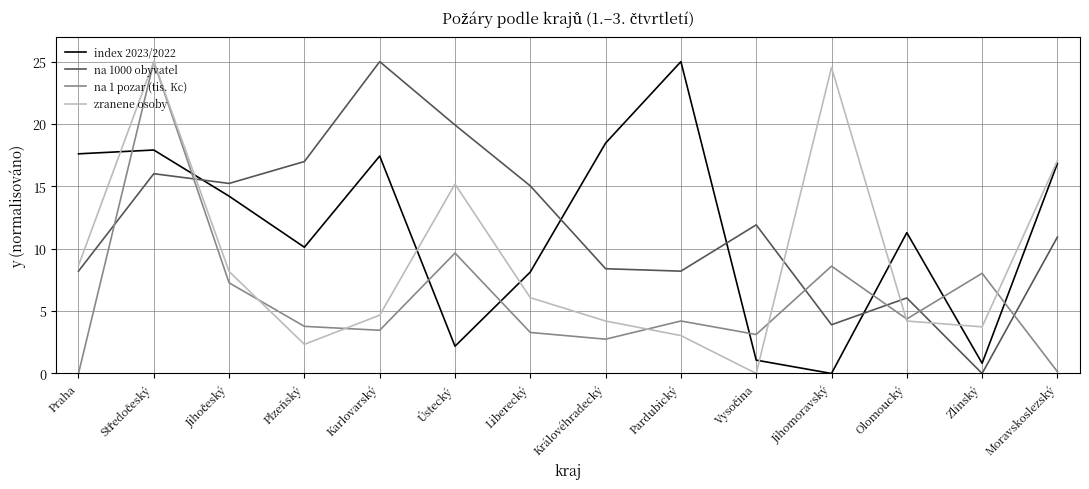

At Karlovarský, list the series in order from smallest to largest.

na 1 pozar (tis. Kc), zranene osoby, index 2023/2022, na 1000 obyvatel